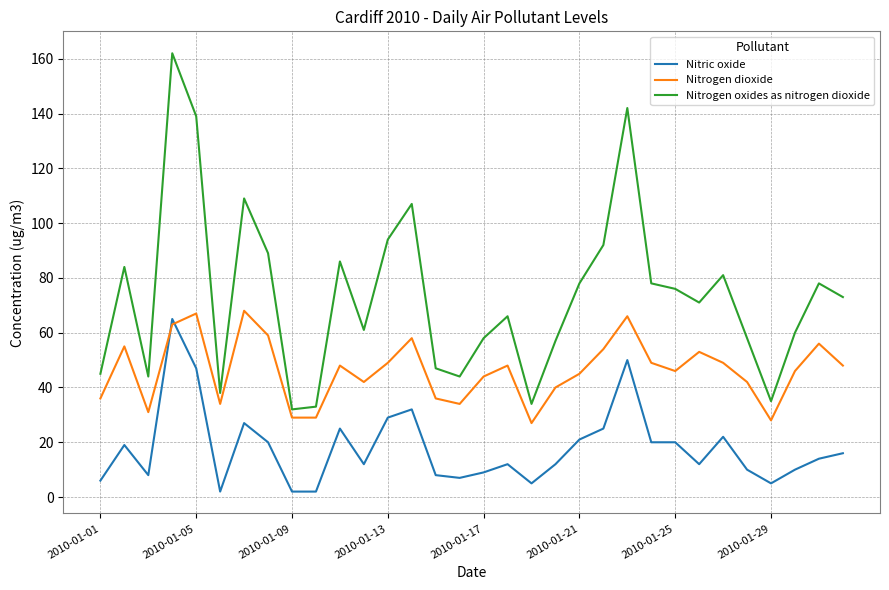

True or false: Nitrogen dioxide and Nitric oxide intersect in this chart.

True